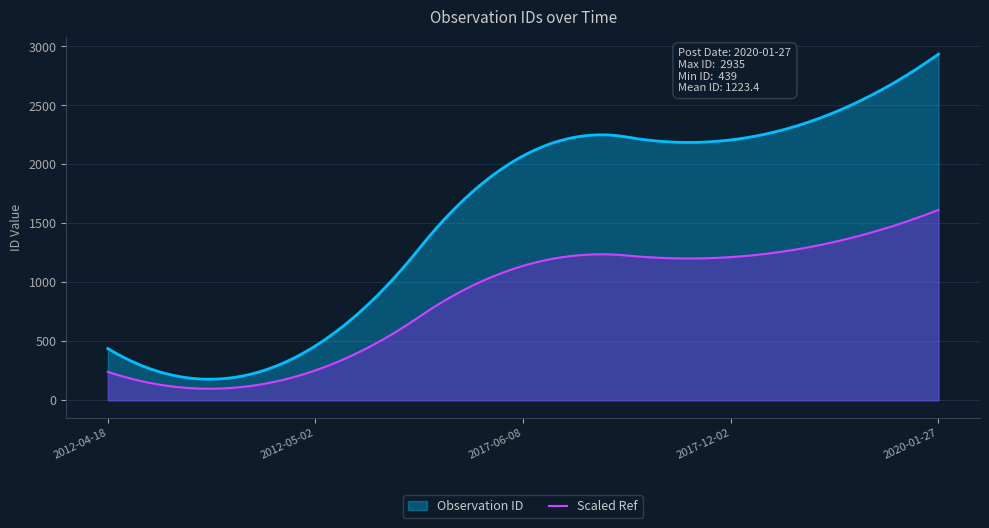

What is the difference between the values at 2017-06-08 and 2017-12-02?

135